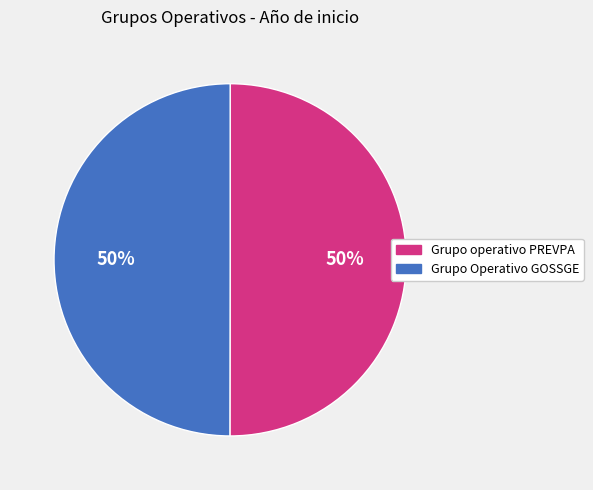

To the nearest percent, what percentage of the pie is Grupo Operativo GOSSGE?

50%